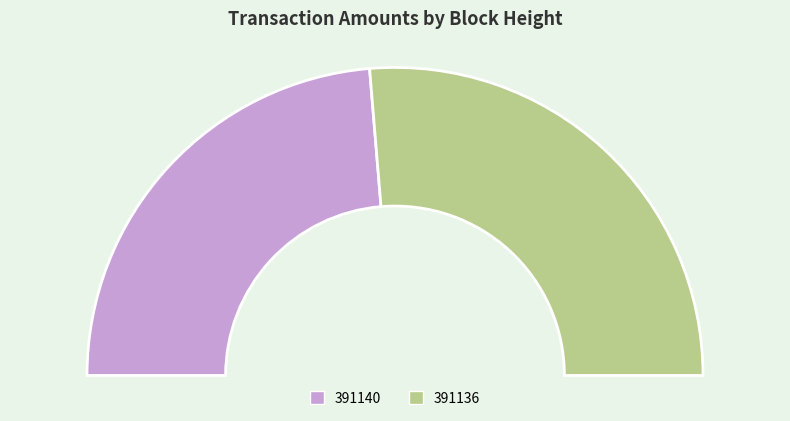

True or false: 391140 accounts for 47% of the total.

True